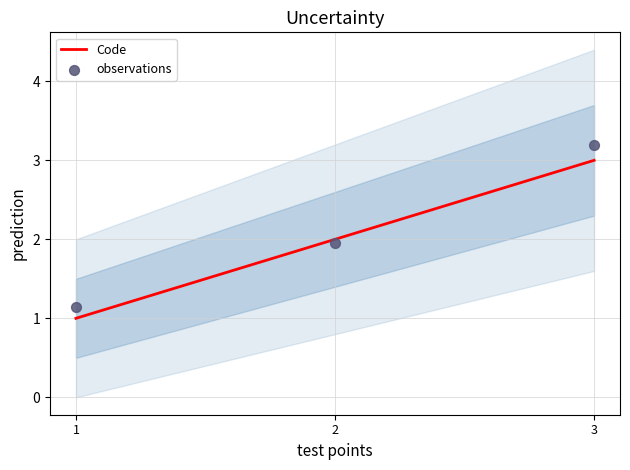

Which series has the largest total across all categories?

observations